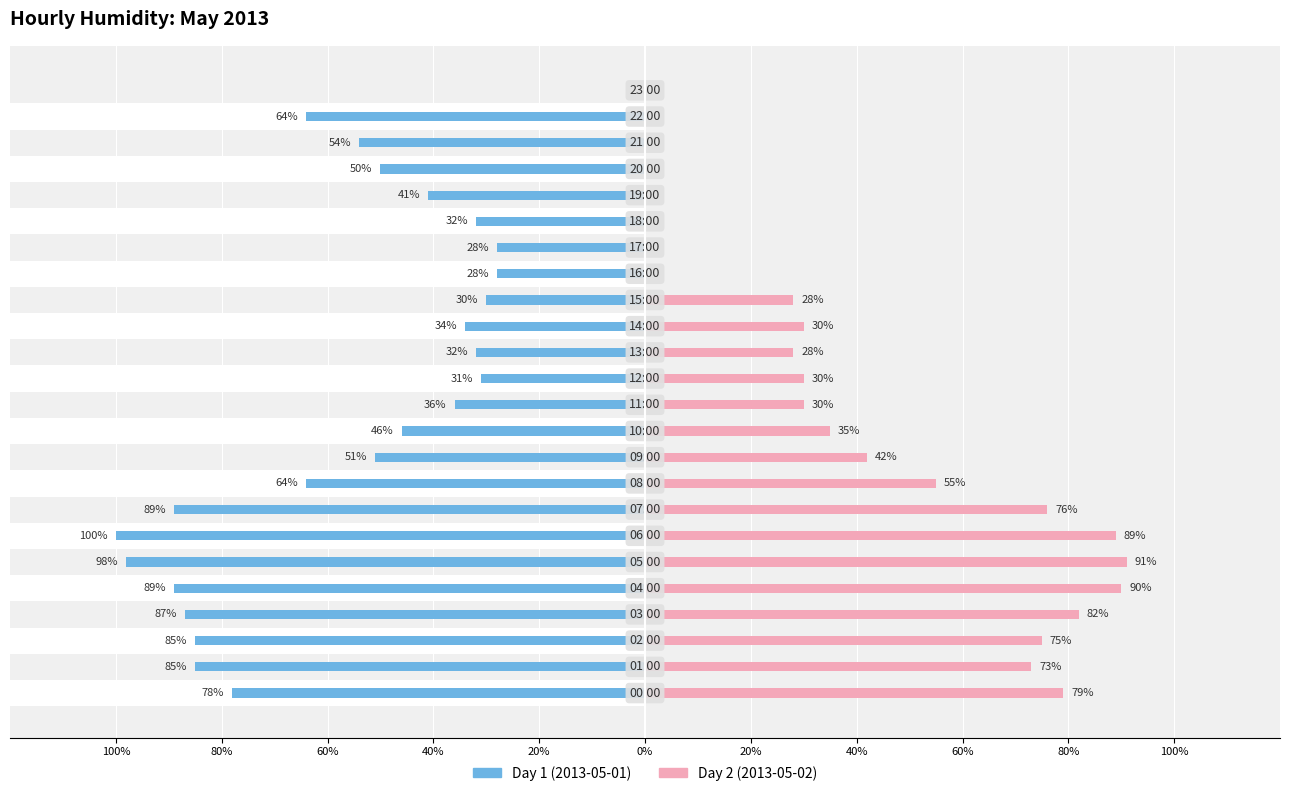

What is the label of the 16th bar from the left?

15